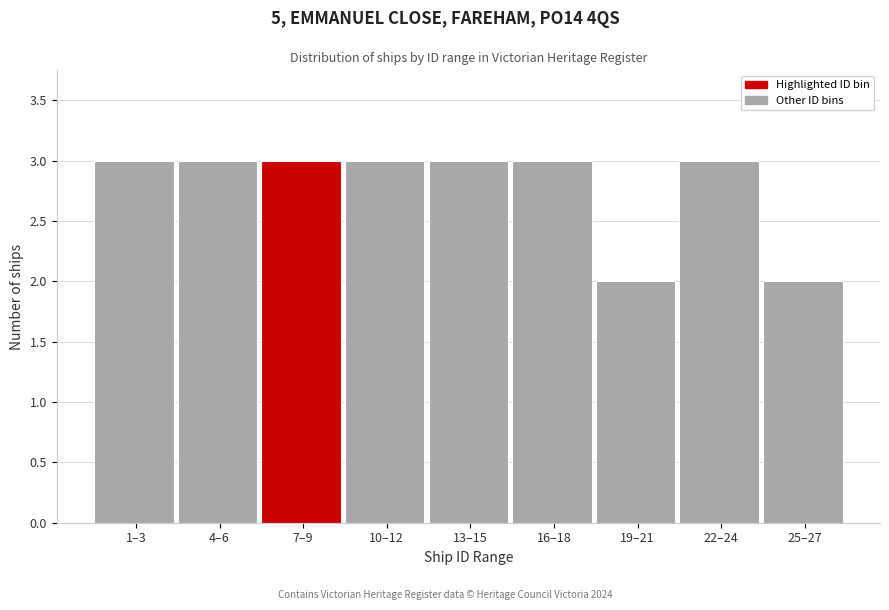

Reading right to left, extract all data points from this chart.

2	3	2	3	3	3	3	3	3